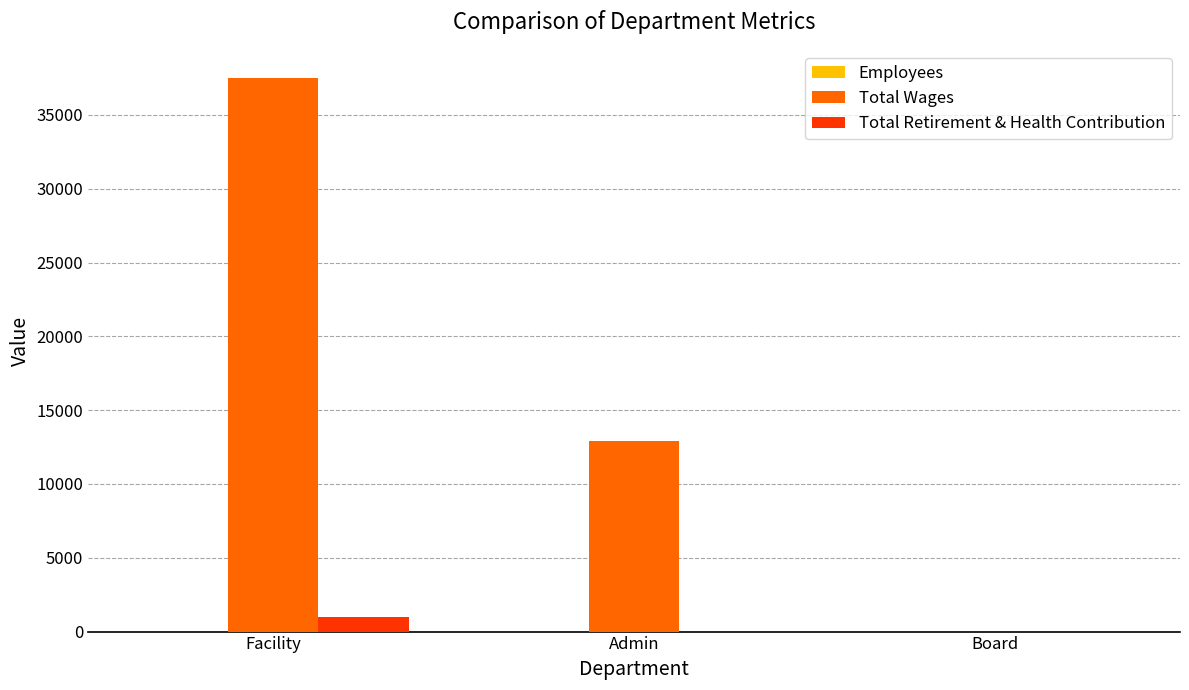

What is the sum of all Total Retirement & Health Contribution values?

1000